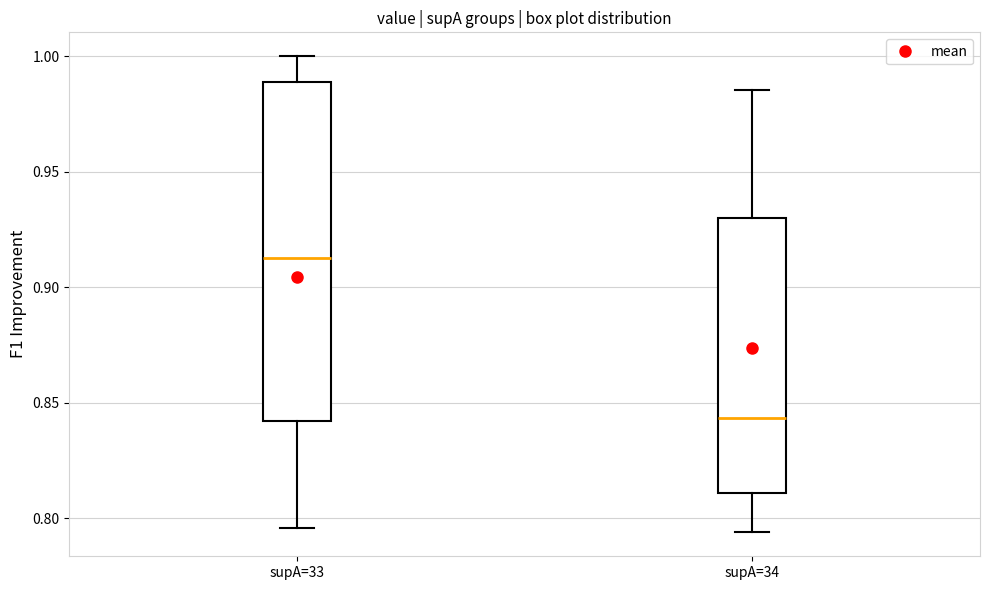

Reading left to right, transcribe this box plot: for each box, give where its median line is, the range the box spans, and where its two whiskers end, as read against the y-axis. The values are not printed on the chart, so give them approximately, as read against the axis.

supA=33: median 0.910, box 0.840 to 0.990, whiskers 0.795 to 1.000
supA=34: median 0.845, box 0.810 to 0.930, whiskers 0.795 to 0.985